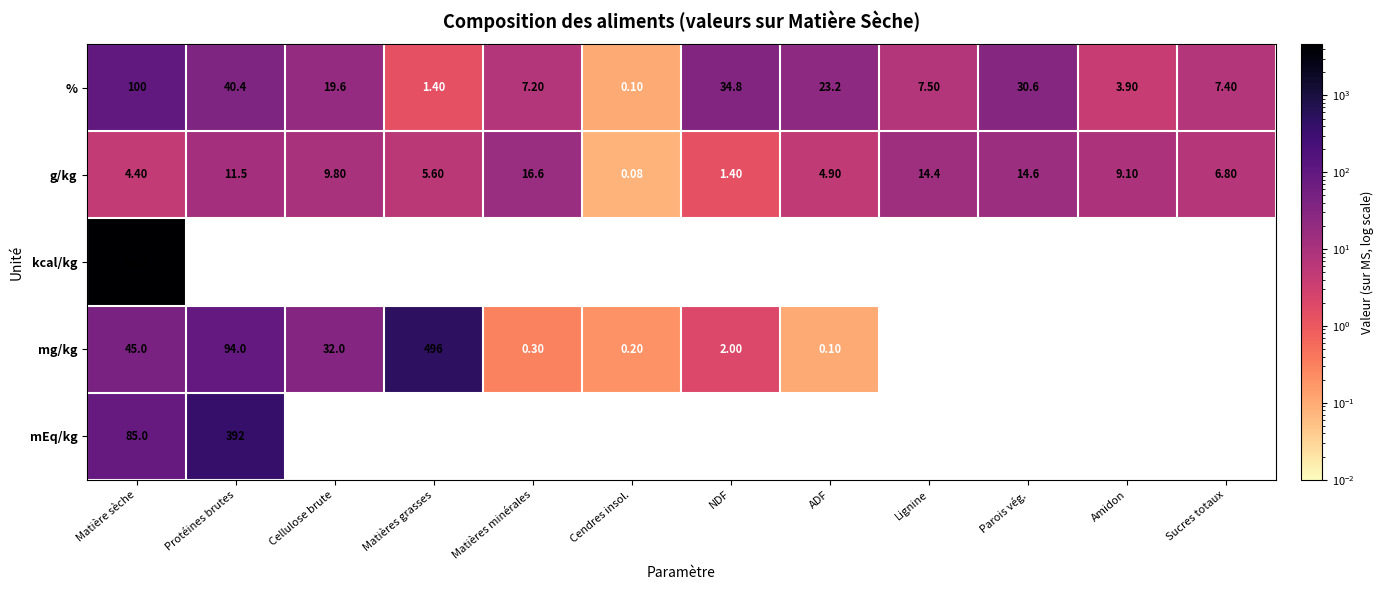

What is the sum of the g/kg values at Parois vég. and Matières grasses?

20.2